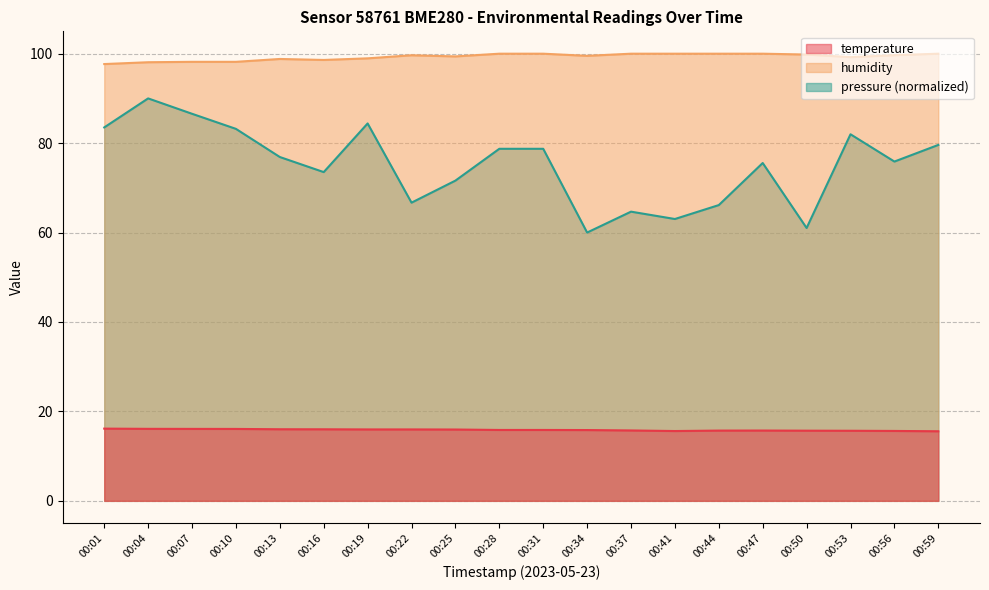

Read the pressure_kpa value at 00:07.

86.6